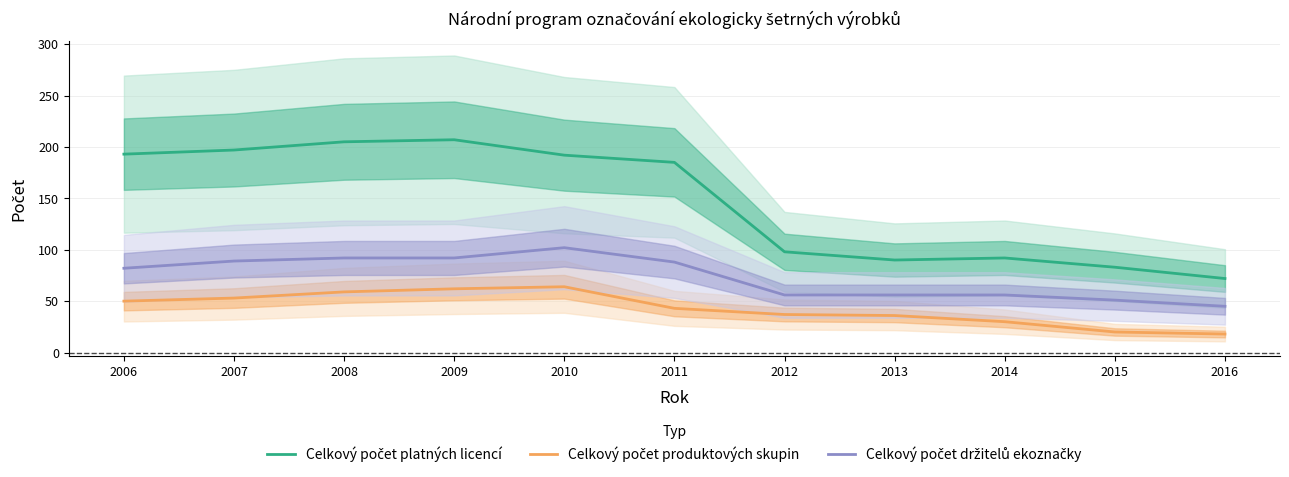

Which has a higher value, 2010 or 2008?

2008